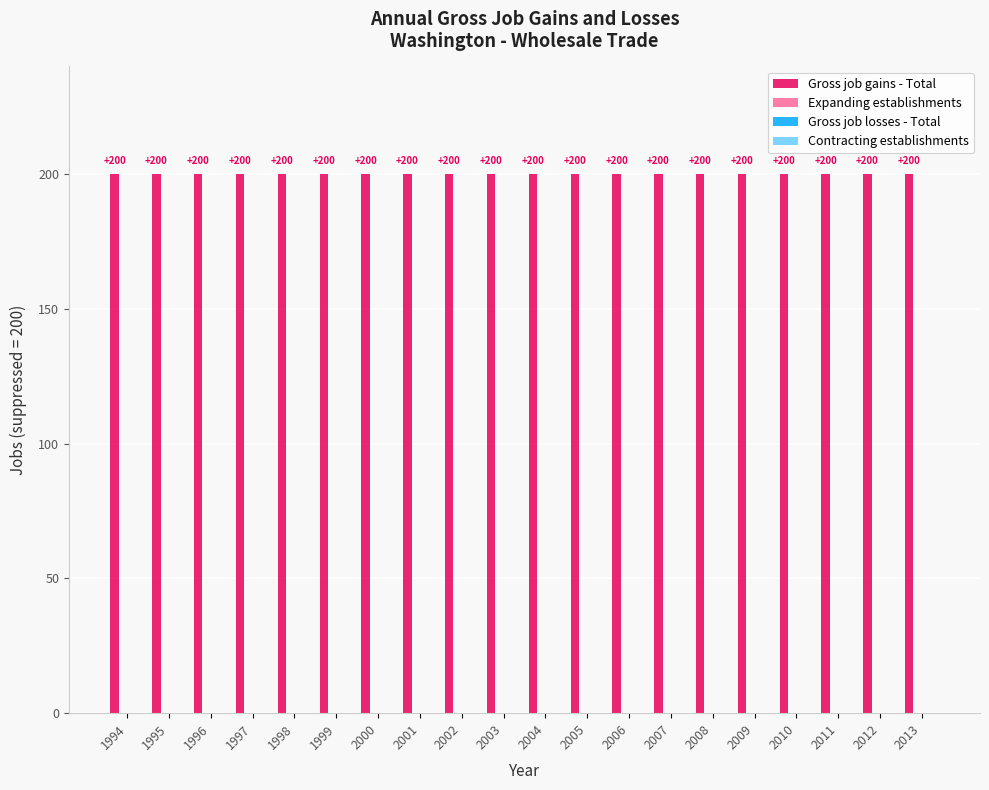

Rank the series at 2007 from lowest to highest value.

Expanding establishments, Gross job losses - Total, Contracting establishments, Gross job gains - Total